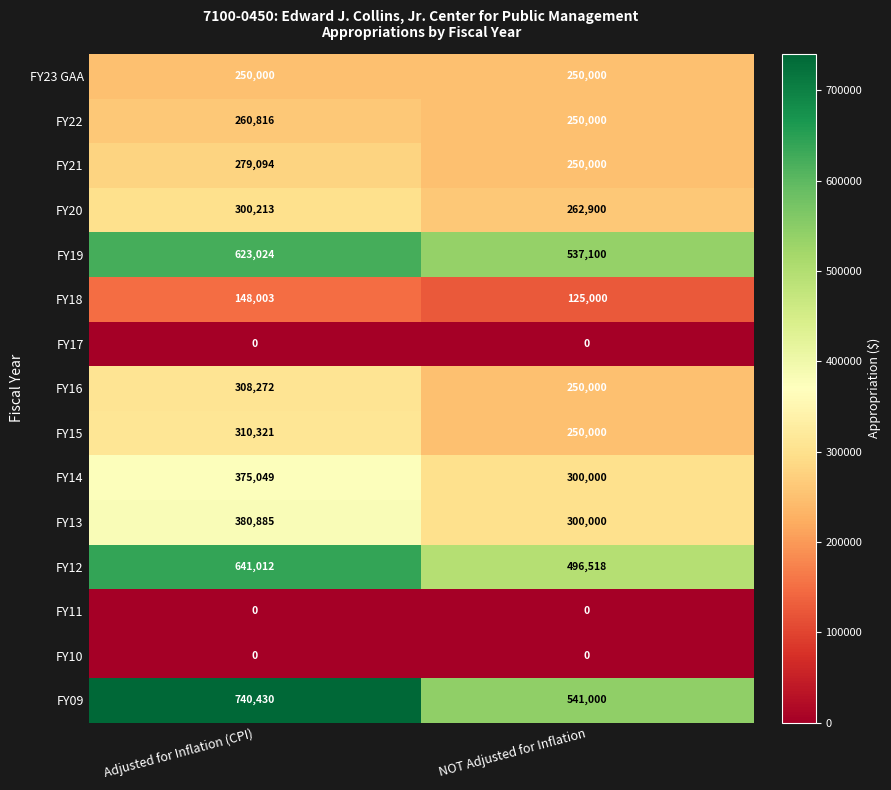

Count the number of data series in this chart.

15